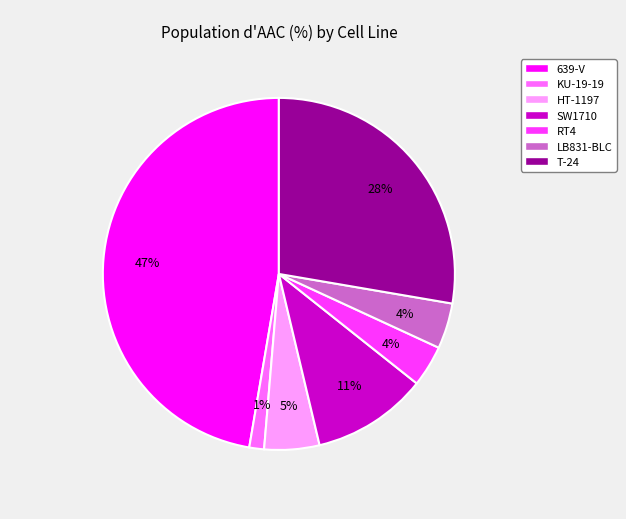

Is it true that KU-19-19 is 1% of the pie?

True